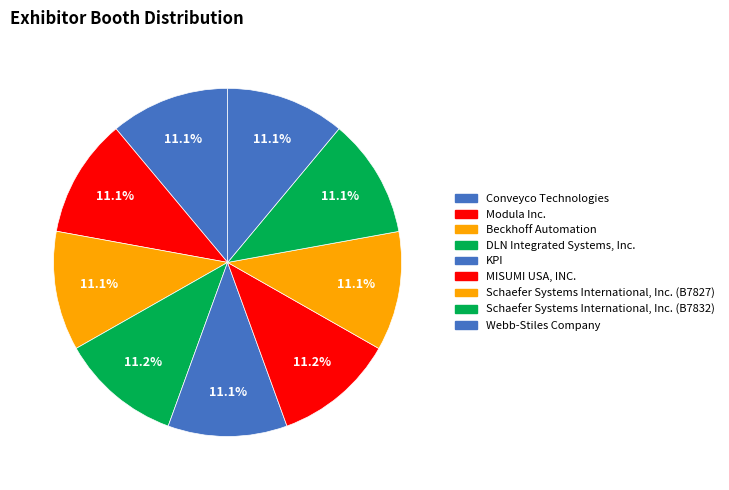

What portion of the pie excludes Modula Inc.?

88.9%